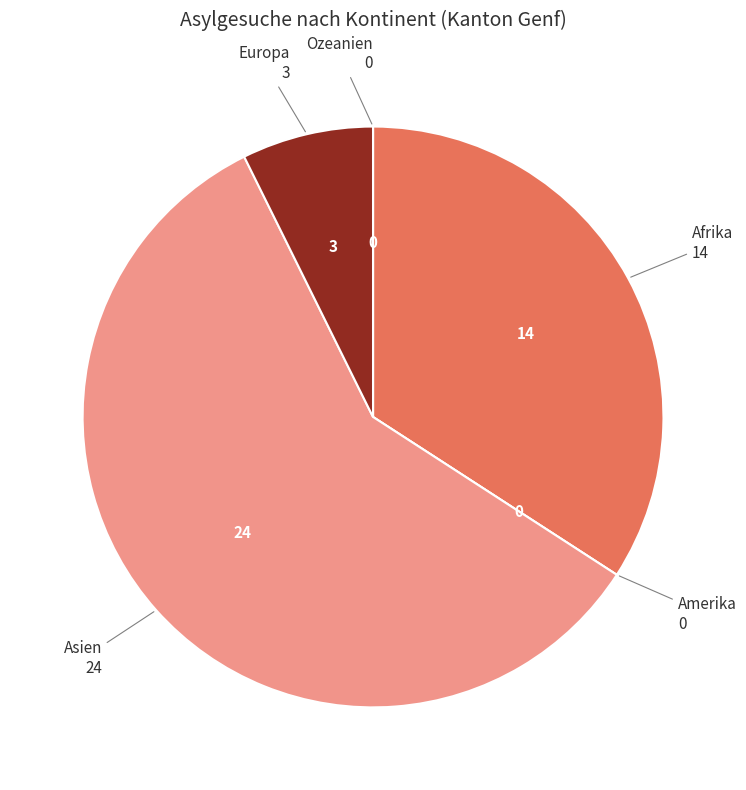

Which slice is the largest?

Asien